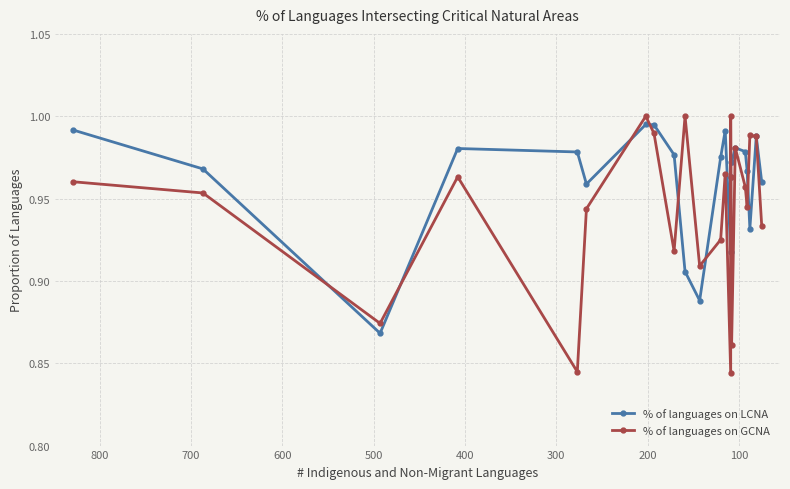

In % of languages on GCNA, how many points are lower than both neighbors (excluding endpoints)?

7